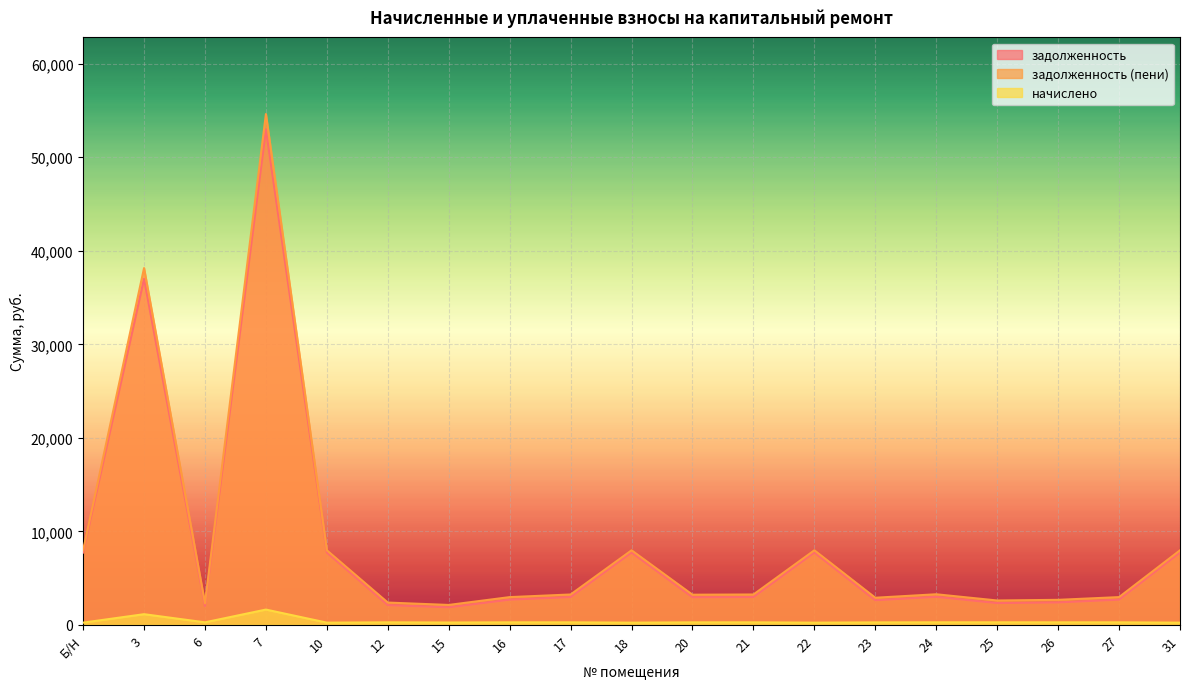

Reading right to left, what are all the values shown in this chart?

задолженность: 7737.1	2697.7	2405.2	2333.9	2998.9	2636.1	7737.1	2977.1	2955.4	7737.1	2977.1	2697.5	1879.8	2114.3	7737.1	52986.4	2030.9	37009.3	7737.1
задолженность (пени): 7976.2	2970.6	2678.1	2608.8	3273.8	2903.0	7976.2	3250.0	3226.3	7976.2	3250.0	2970.4	2132.8	2387.2	7976.2	54623.4	2303.8	38152.7	7976.2
начислено: 239.0	272.9	272.9	274.9	274.9	266.9	239.0	272.9	270.9	239.0	272.9	272.9	253.0	272.9	239.0	1637.0	272.9	1143.4	239.0